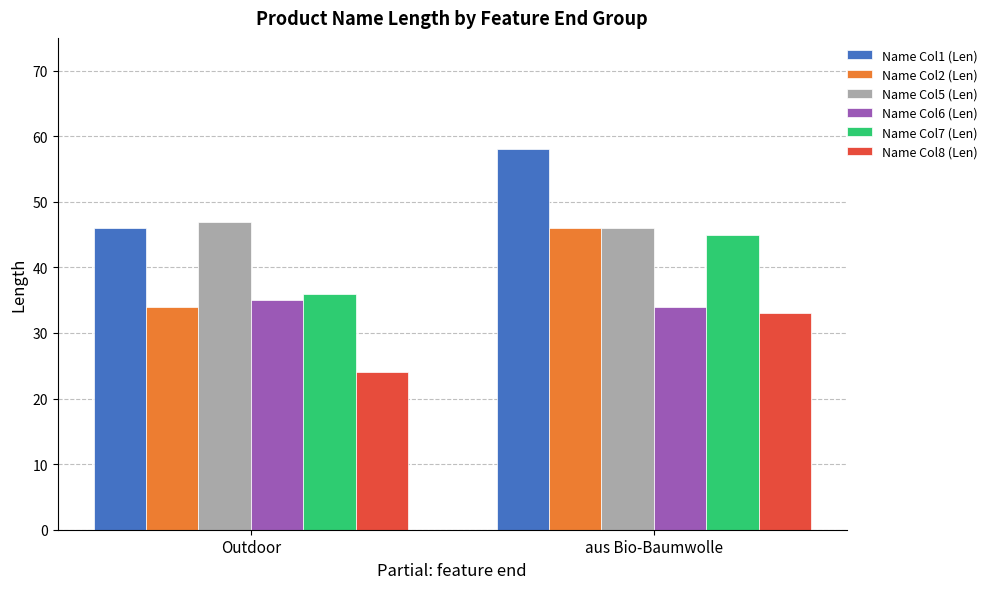

Which category has the lowest value across all series?

Outdoor